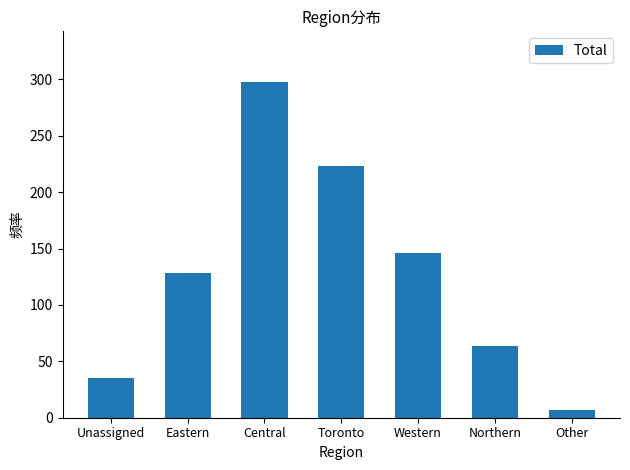

At which label is the value closest to 152?

Western